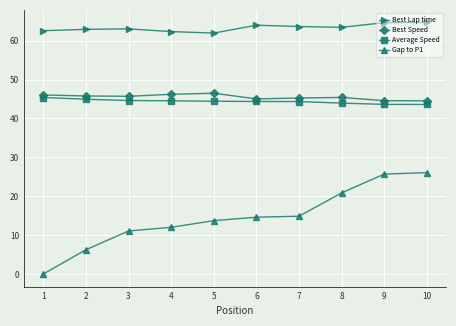

Is this an area chart (filled region under the line)?

No